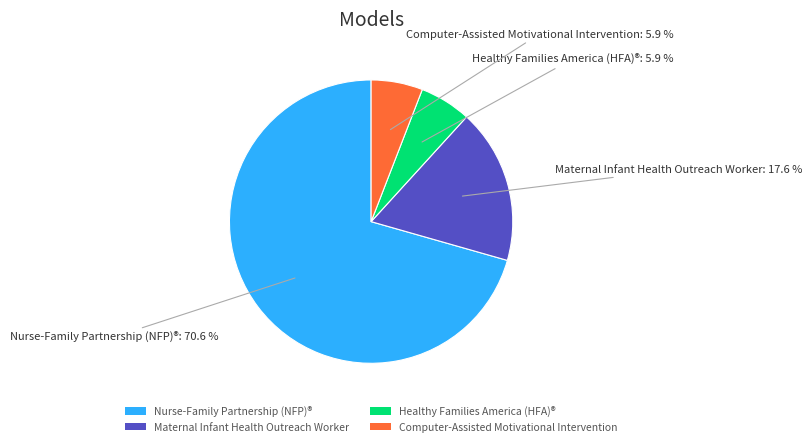

Do Computer-Assisted Motivational Intervention and Nurse-Family Partnership (NFP)® together represent more than half of the pie?

Yes